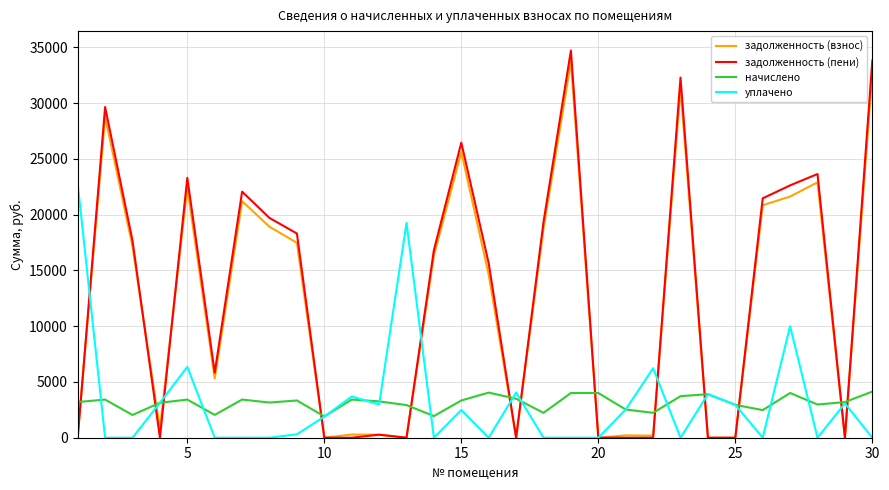

How many times do начислено and задолженность (взнос) cross each other?

13